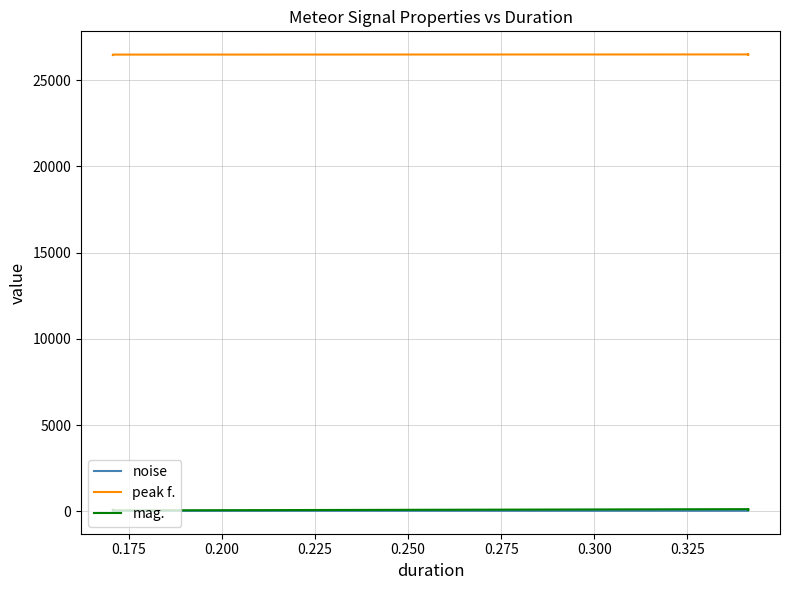

Is it true that peak f. equals 26475.6 at 0.225?

True